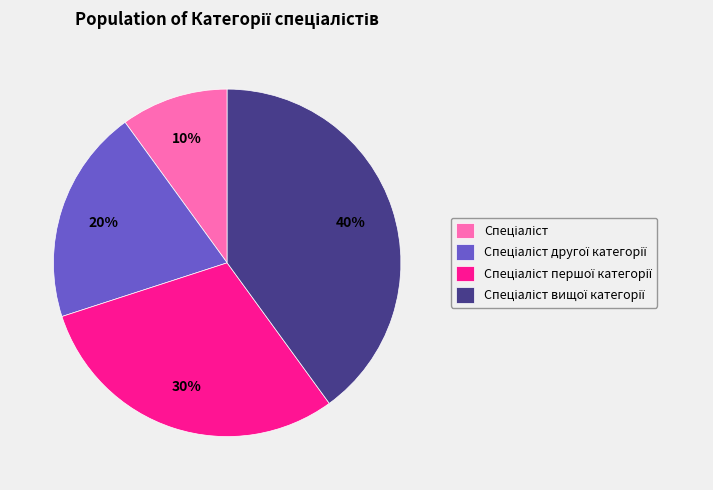

How many slices are in this pie chart?

4